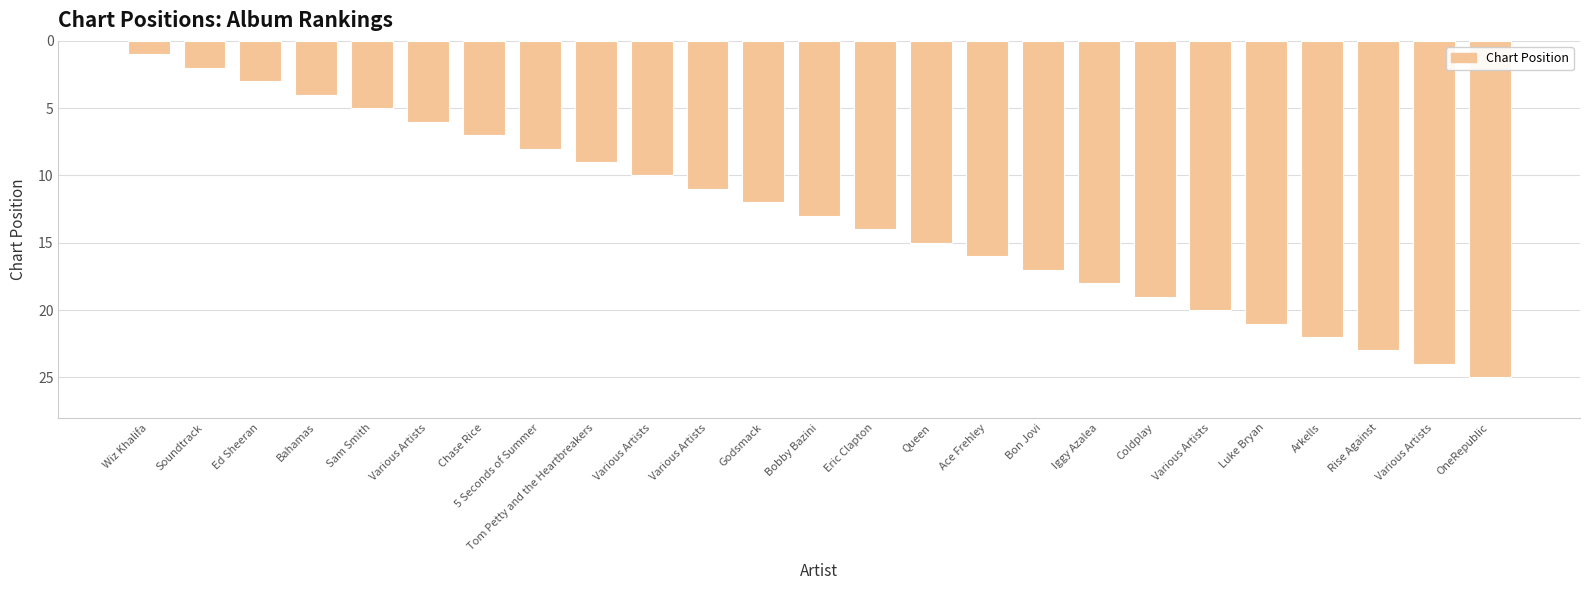

Which category has the lowest value across all series?

Wiz Khalifa